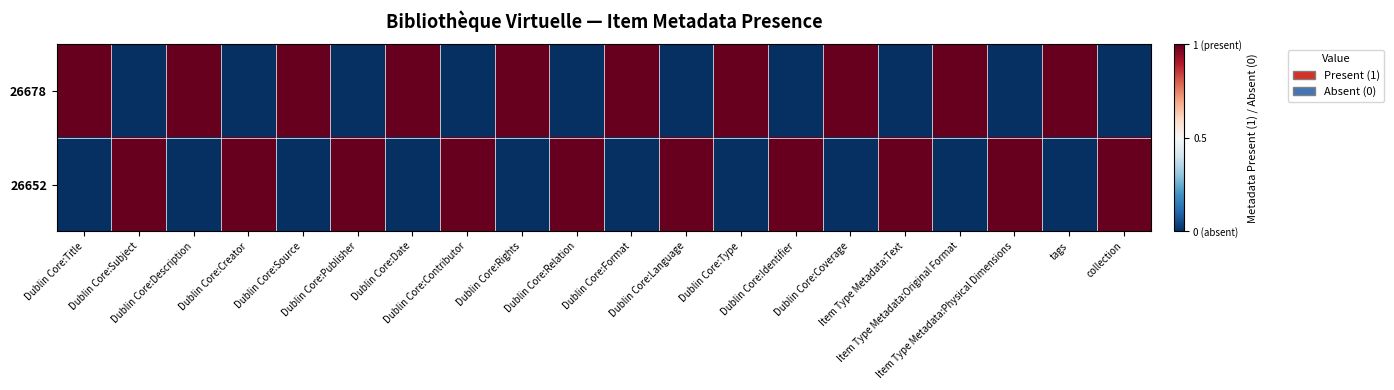

Which has a higher value, Dublin Core:Type or Dublin Core:Rights?

Dublin Core:Type